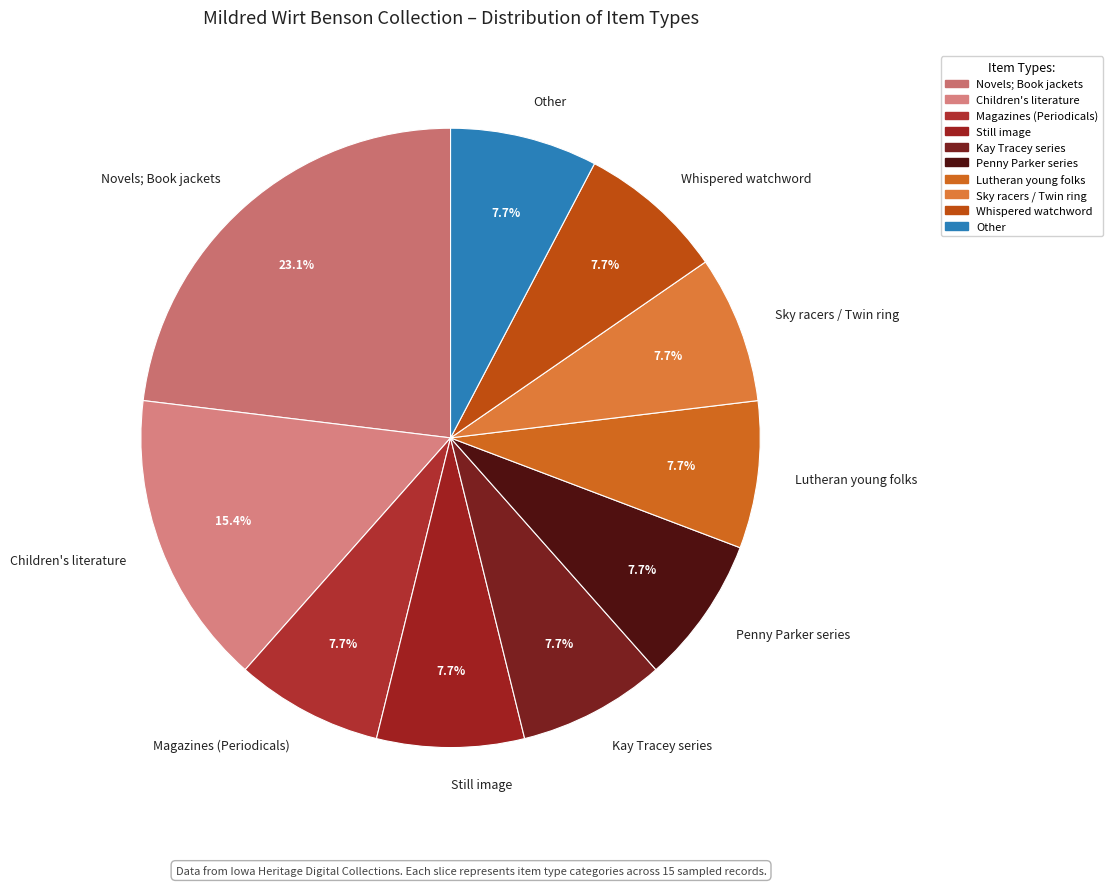

To the nearest percent, what is the combined percentage of Children's literature and Novels; Book jackets?

38%